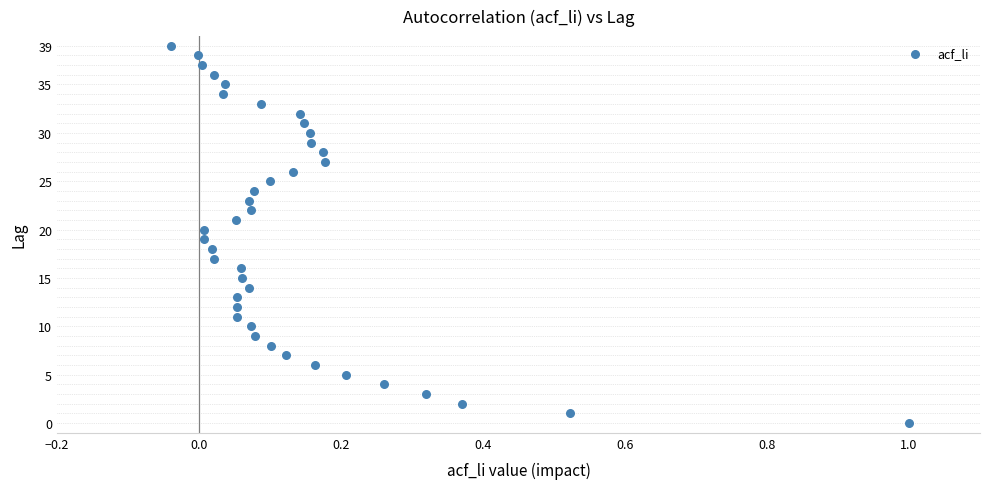

What is the range of Y values (max minus min)?

39